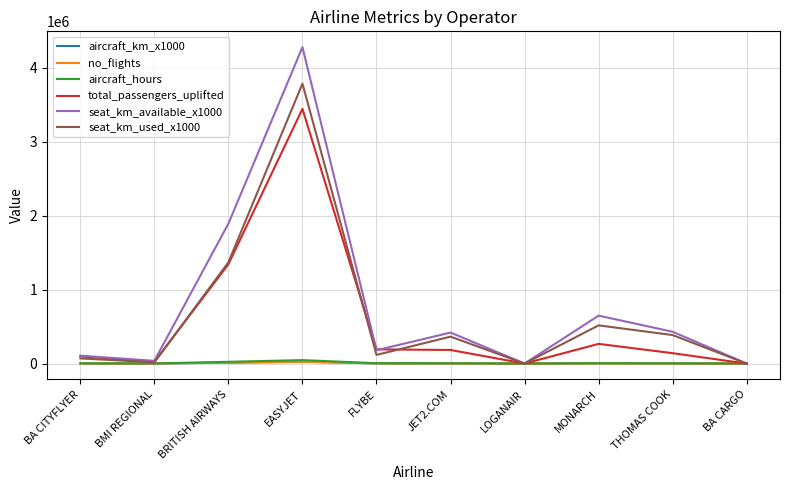

At which label does seat_km_used_x1000 reach its peak?

EASYJET